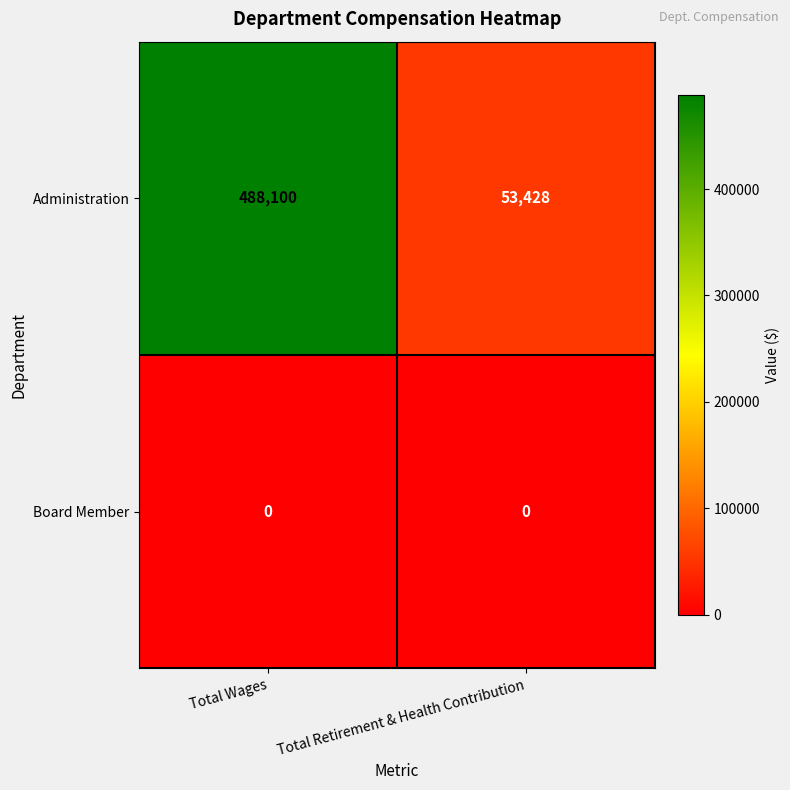

What is the difference between the Administration values at Total Retirement & Health Contribution and Total Wages?

434672